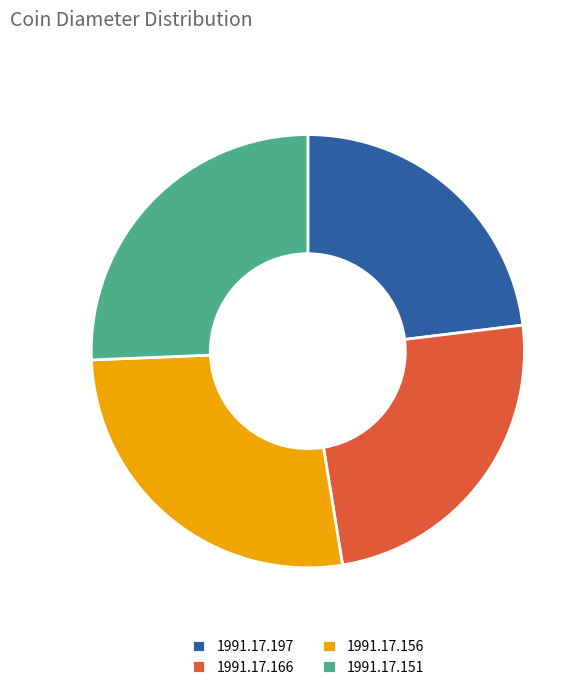

How many segments does this pie chart have?

4